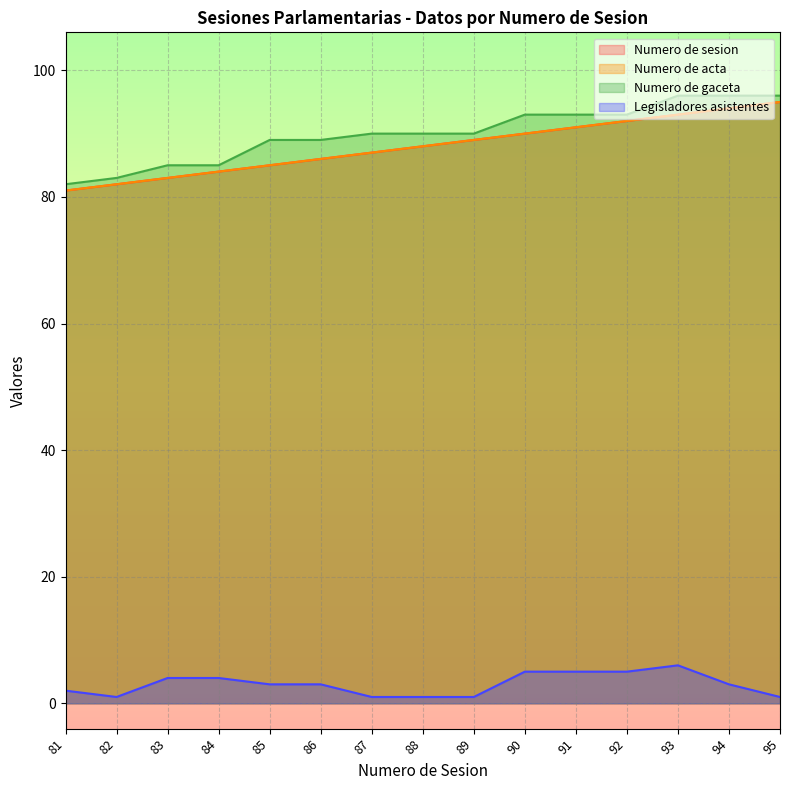

List the labels in order of Numero de acta value, smallest first.

81, 82, 83, 84, 85, 86, 87, 88, 89, 90, 91, 92, 93, 94, 95